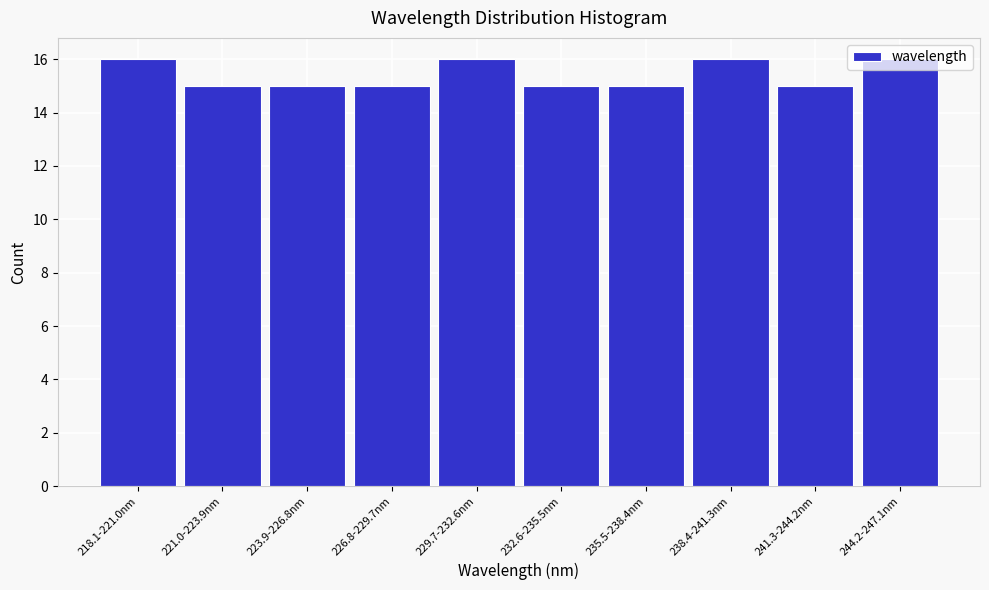

What is the maximum value shown in the chart?

16